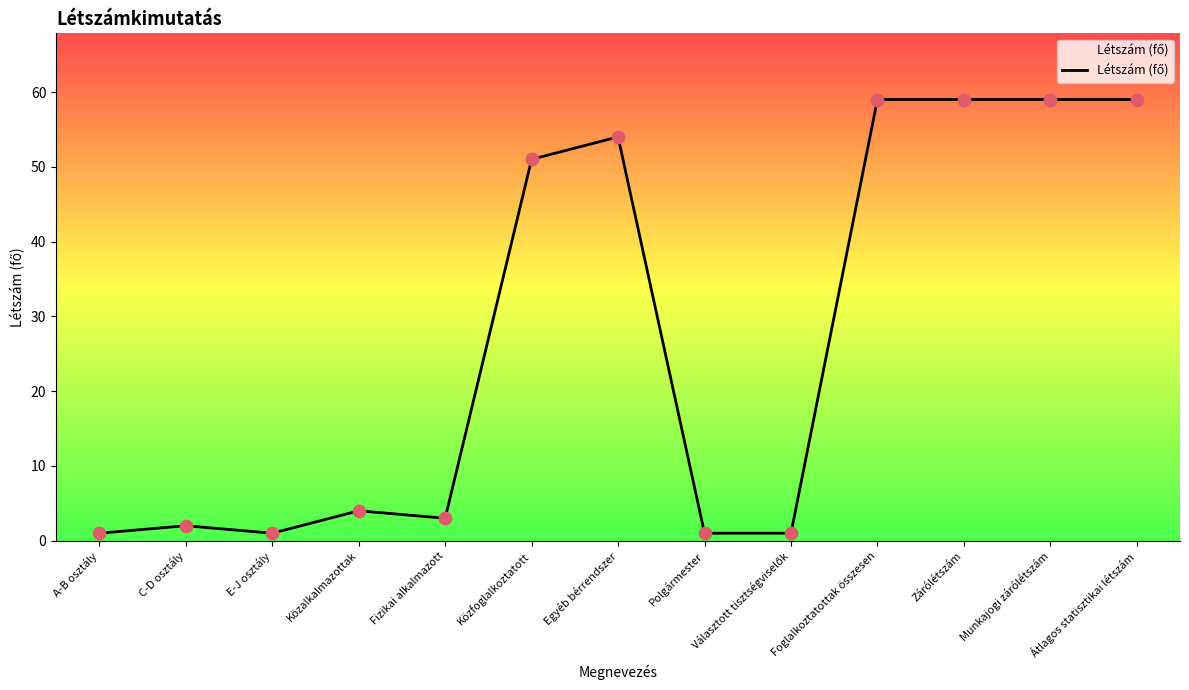

What is the ratio of the value at Átlagos statisztikai létszám to the value at Foglalkoztatottak összesen?

1.0